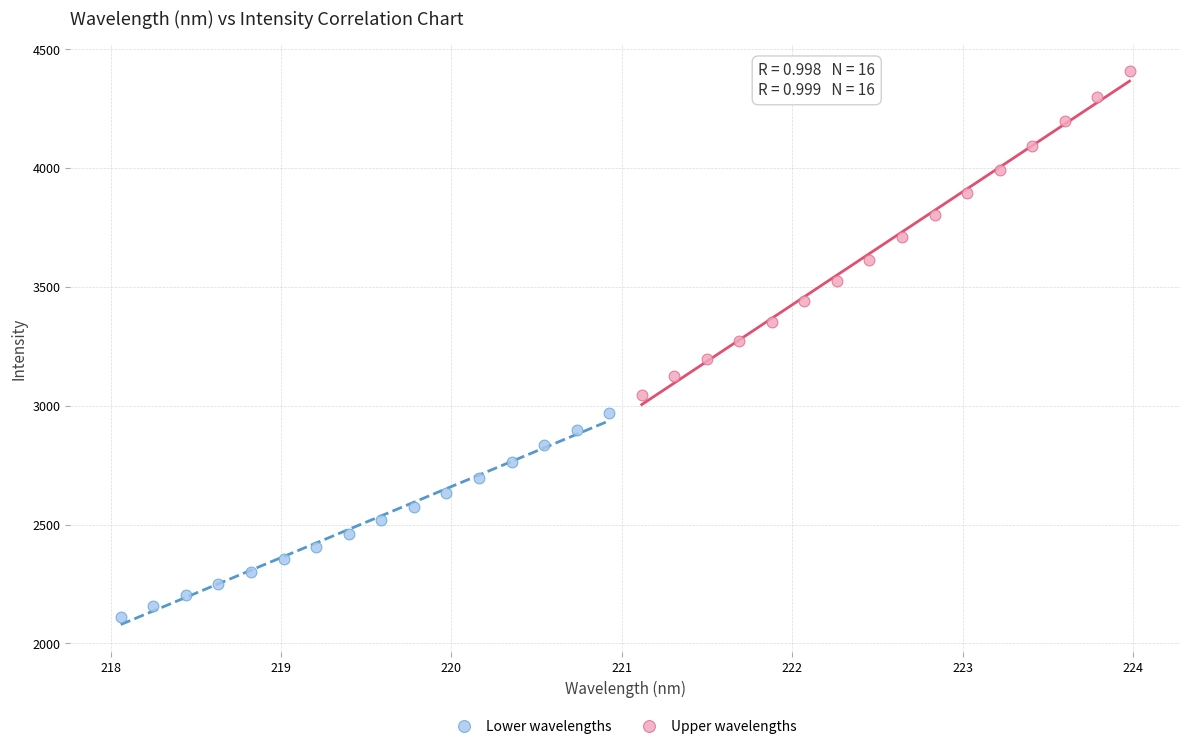

Which series contains the highest Y value?

Upper wavelengths